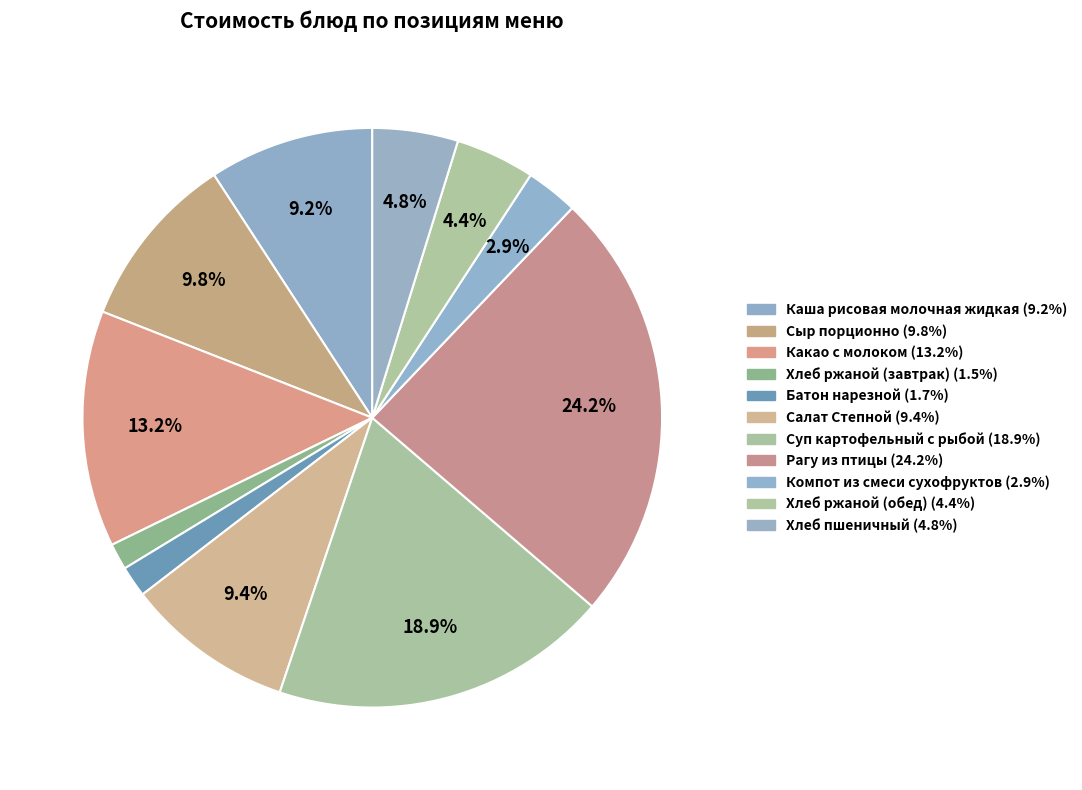

What percentage do Хлеб пшеничный and Хлеб ржаной (обед) together represent?

9.2%